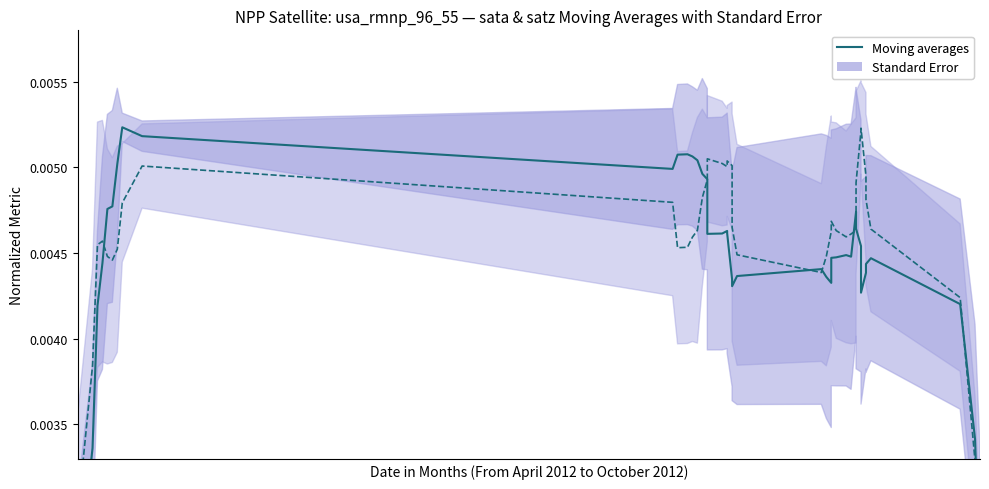

How many lines are shown in the chart?

2